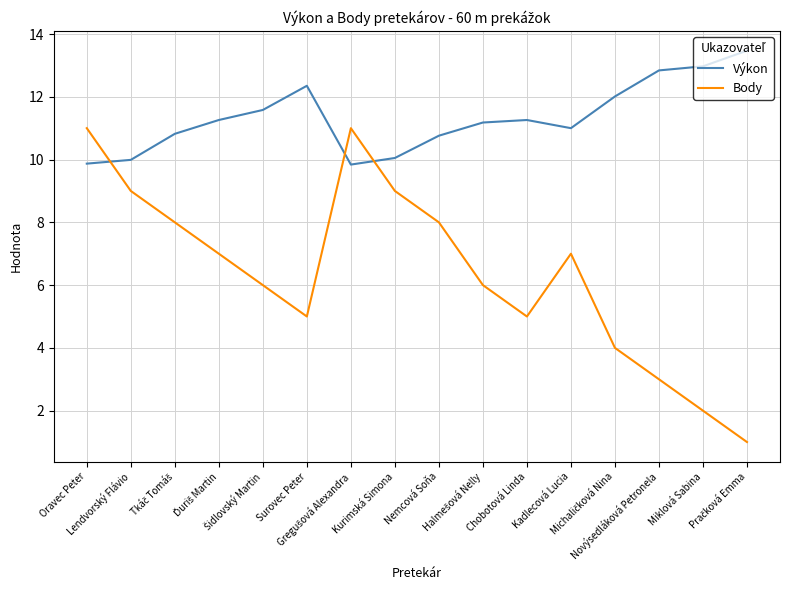

What value does the Výkon series have at Kurimská Simona?

10.1